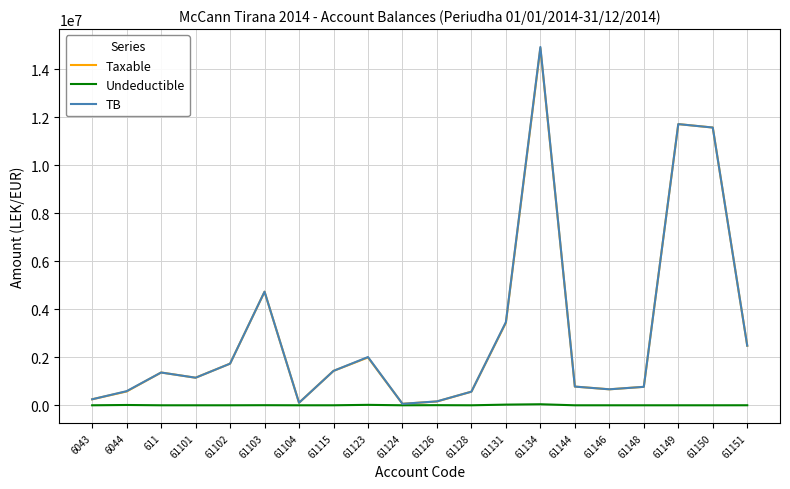

True or false: Taxable has a value of 11574631.1 at 61150.

True